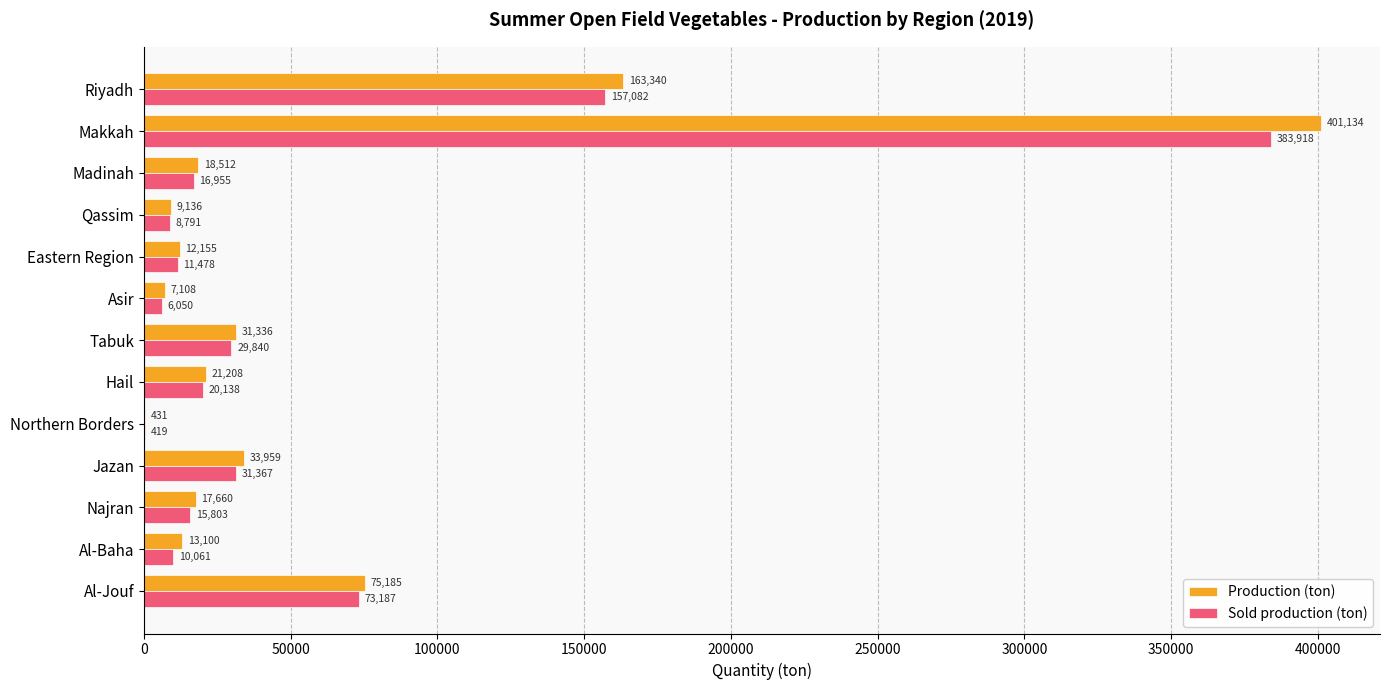

The Production (ton) series shows 9725.7 at Tabuk. True or false?

False